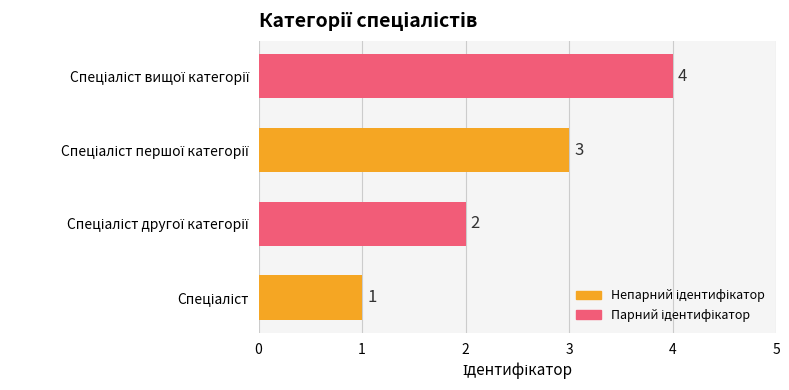

What is the maximum value shown in the chart?

4